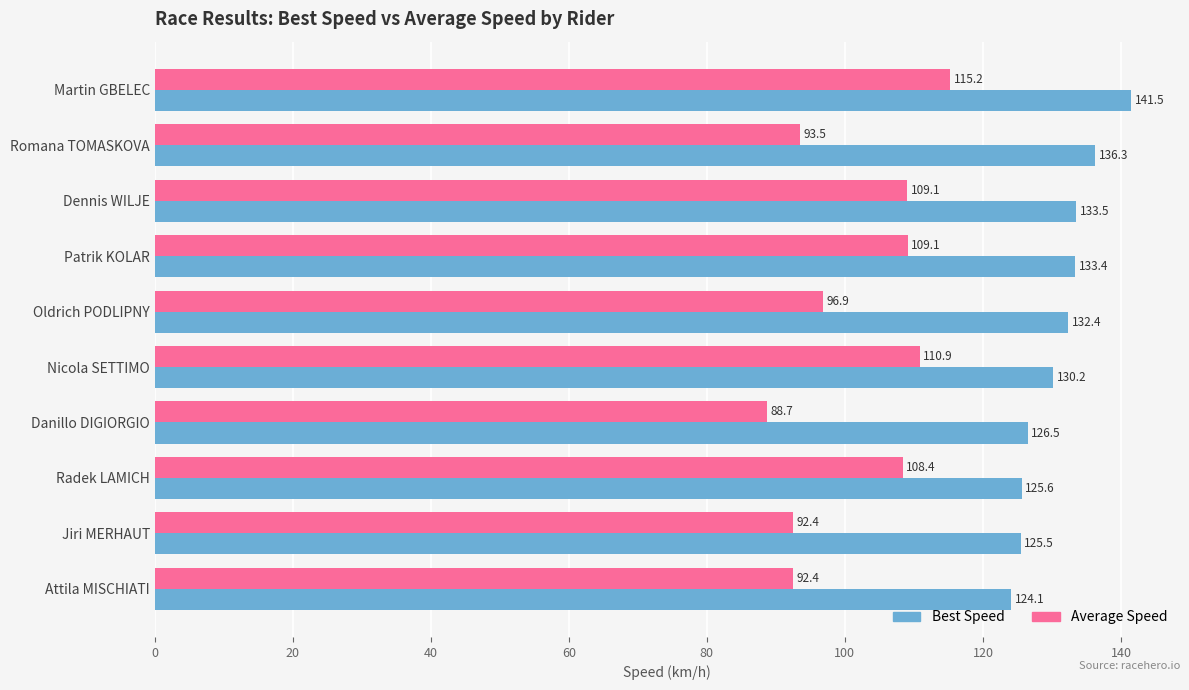

At Dennis WILJE, list the series in order from largest to smallest.

Best Speed, Average Speed